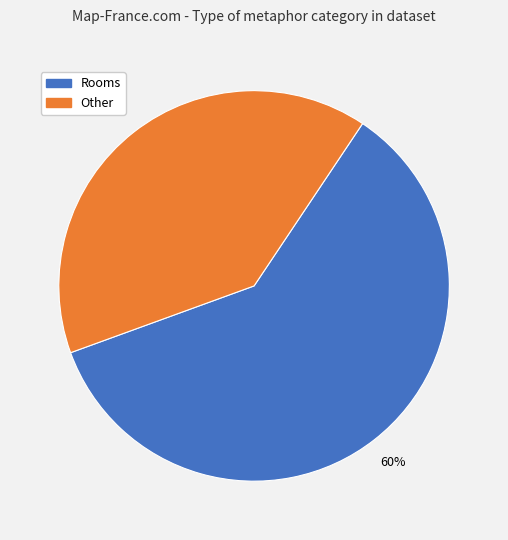

How many segments does this pie chart have?

2